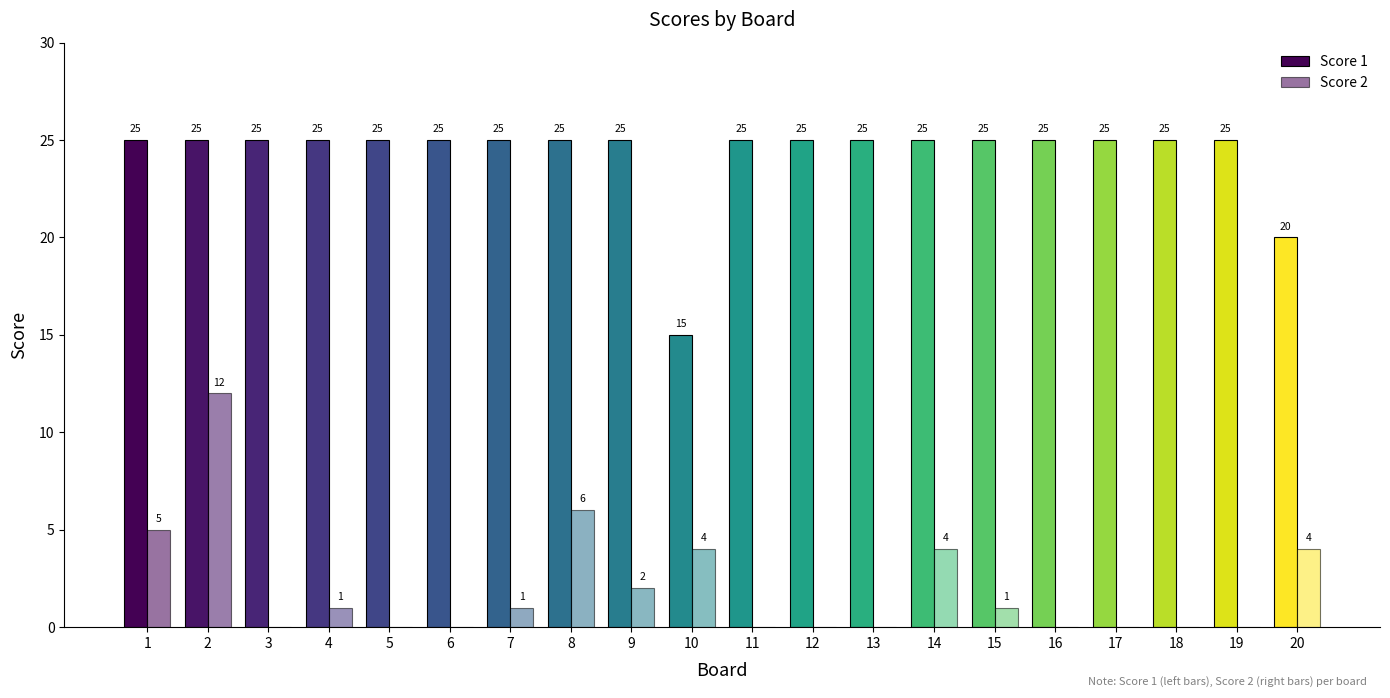

Are the bars grouped side by side (vs. stacked)?

Yes